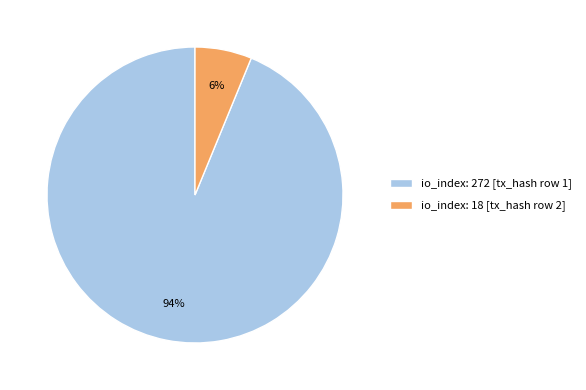

To the nearest percent, what is the average slice percentage?

50%